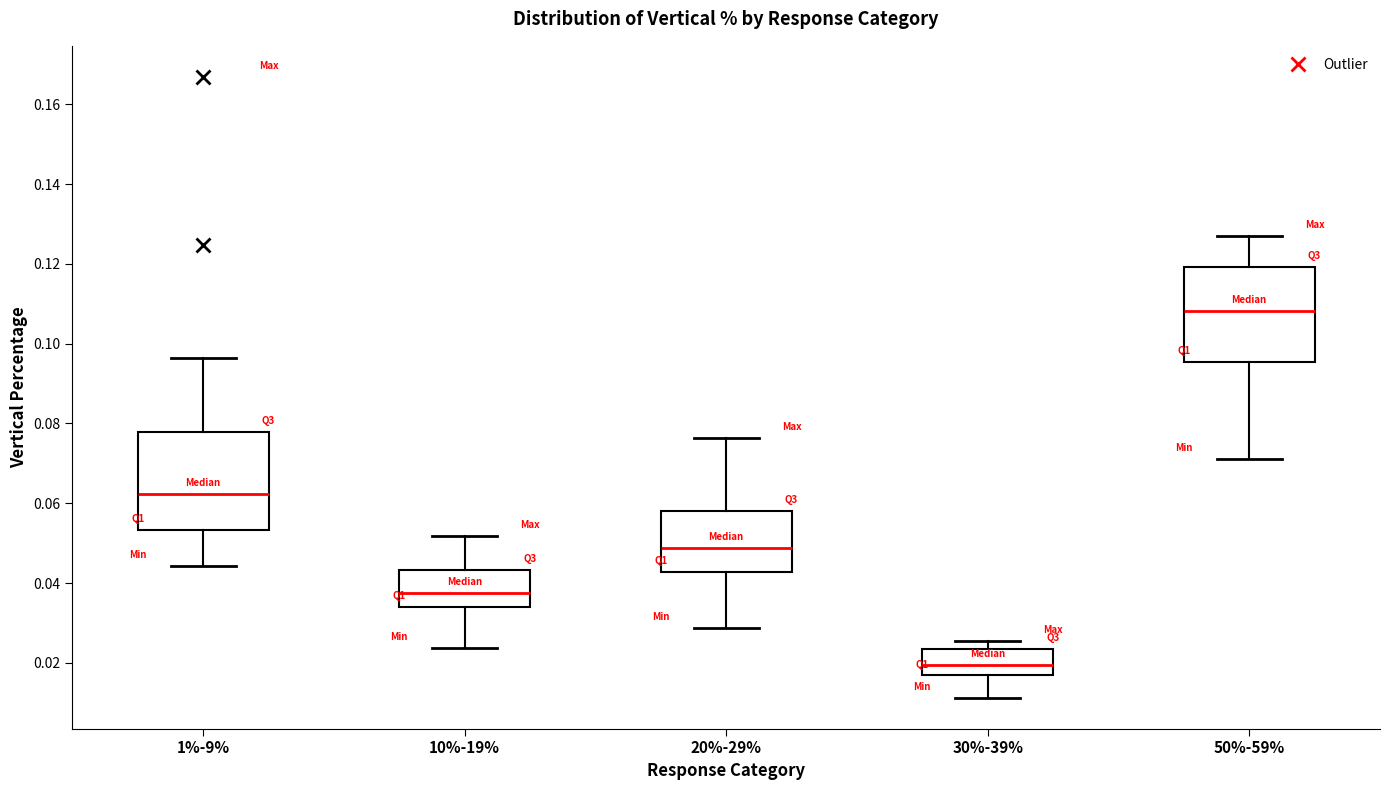

Reading left to right, transcribe this box plot: for each box, give where its median line is, the range the box spans, and where its two whiskers end, as read against the y-axis. The values are not printed on the chart, so give them approximately, as read against the axis.

1%-9%: median 0.062, box 0.054 to 0.078, whiskers 0.044 to 0.096
10%-19%: median 0.038, box 0.034 to 0.044, whiskers 0.024 to 0.052
20%-29%: median 0.048, box 0.042 to 0.058, whiskers 0.028 to 0.076
30%-39%: median 0.020, box 0.016 to 0.024, whiskers 0.012 to 0.026
50%-59%: median 0.108, box 0.096 to 0.120, whiskers 0.072 to 0.126